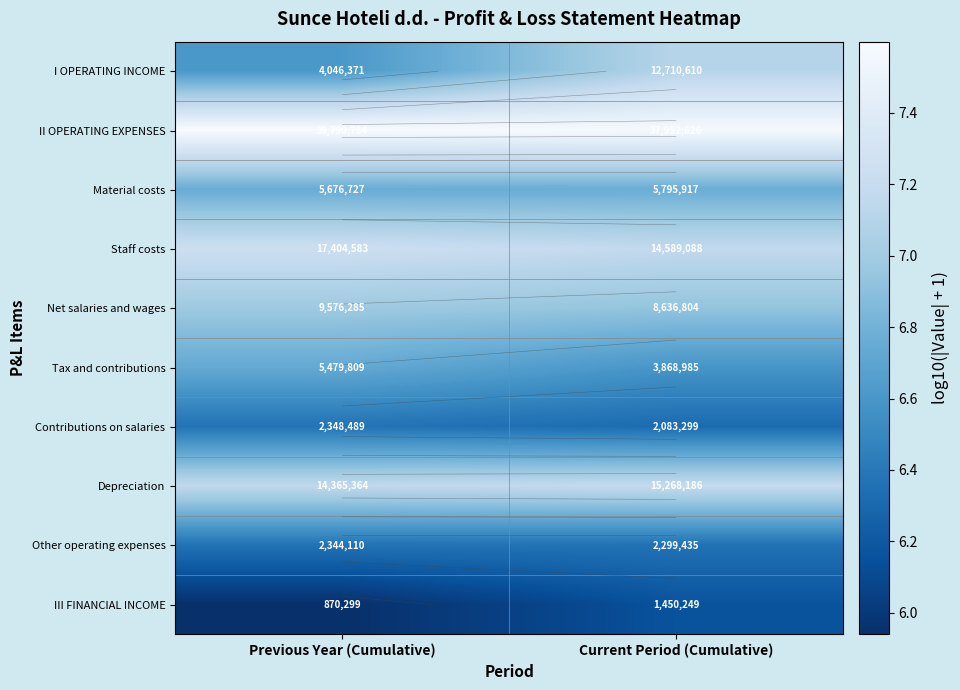

The value of Material costs at Current Period (Cumulative) is 6.8. True or false?

True